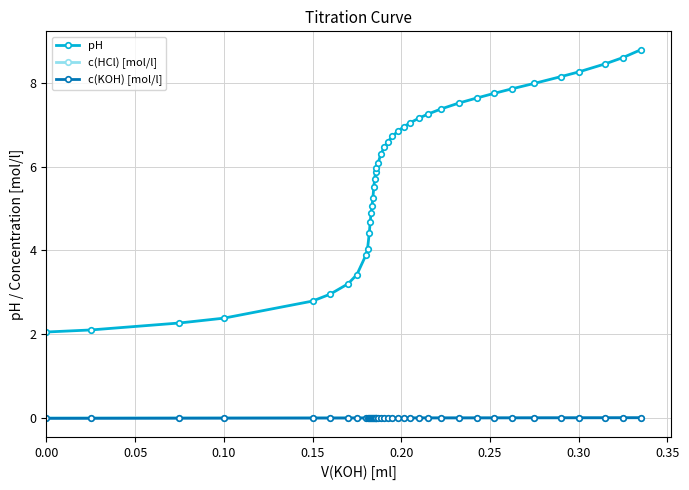

What is the minimum value for pH?

2.1